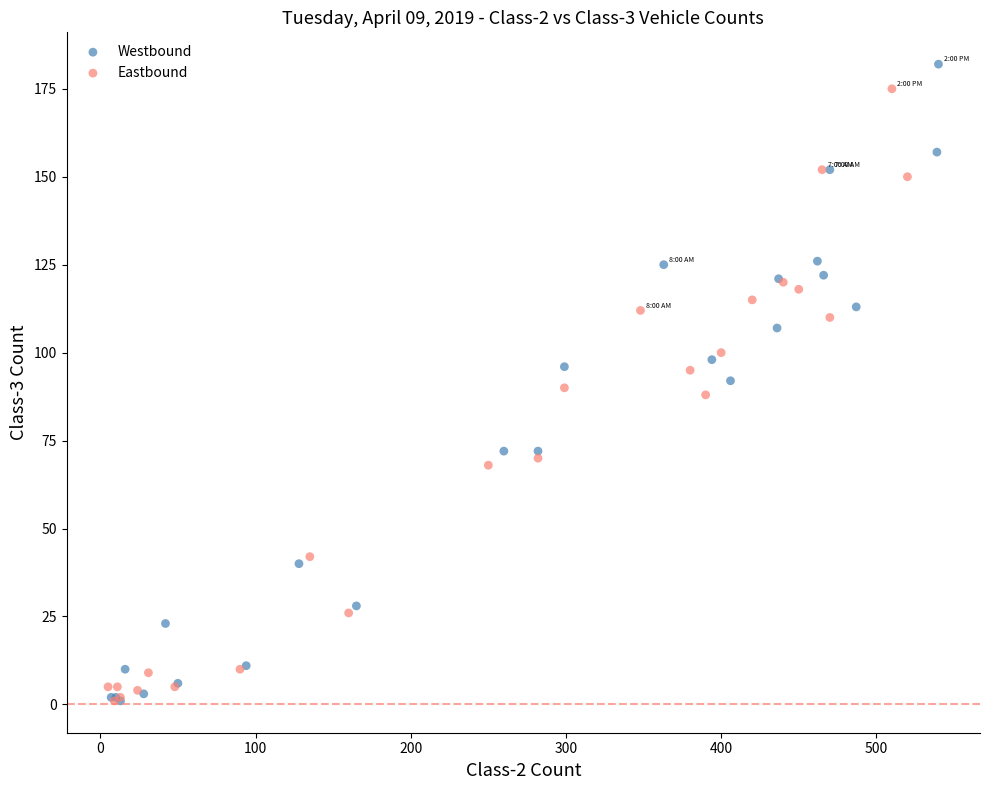

Which series has the widest spread of Y values?

Westbound